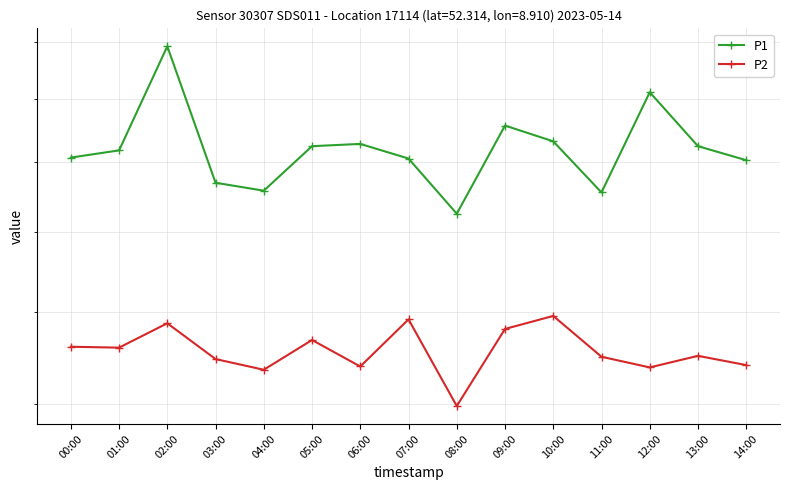

What is the value of the P1 point at the 1st from the left?

18.1